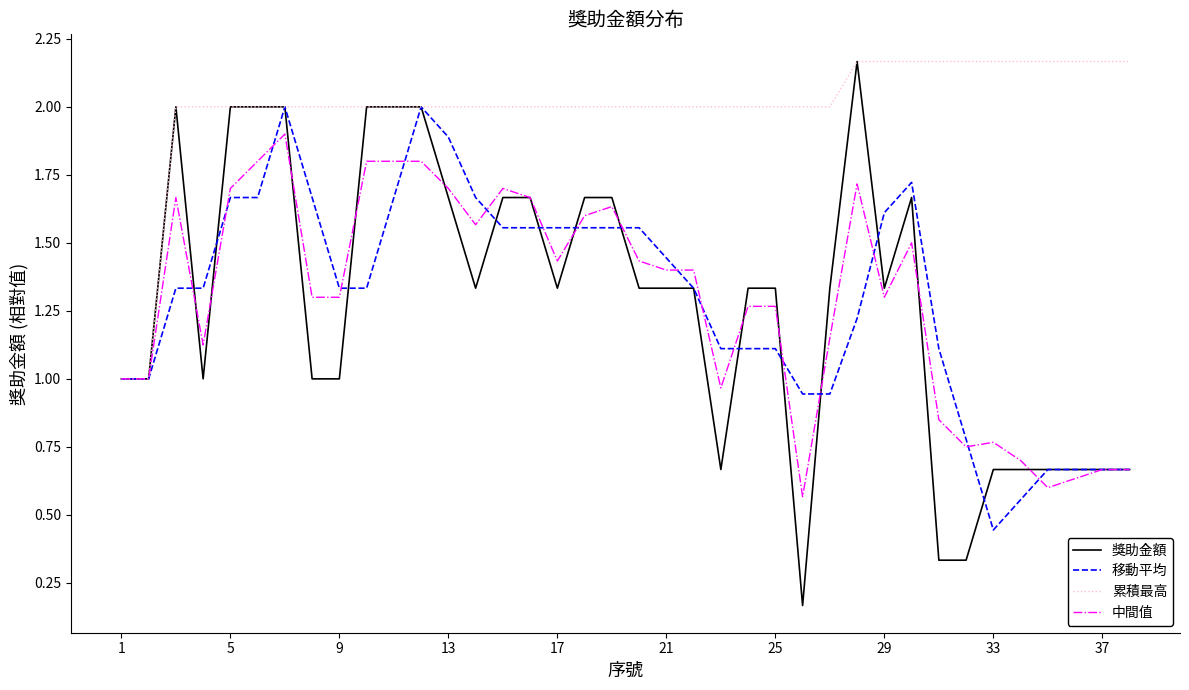

Which series has the largest total across all categories?

累積最高